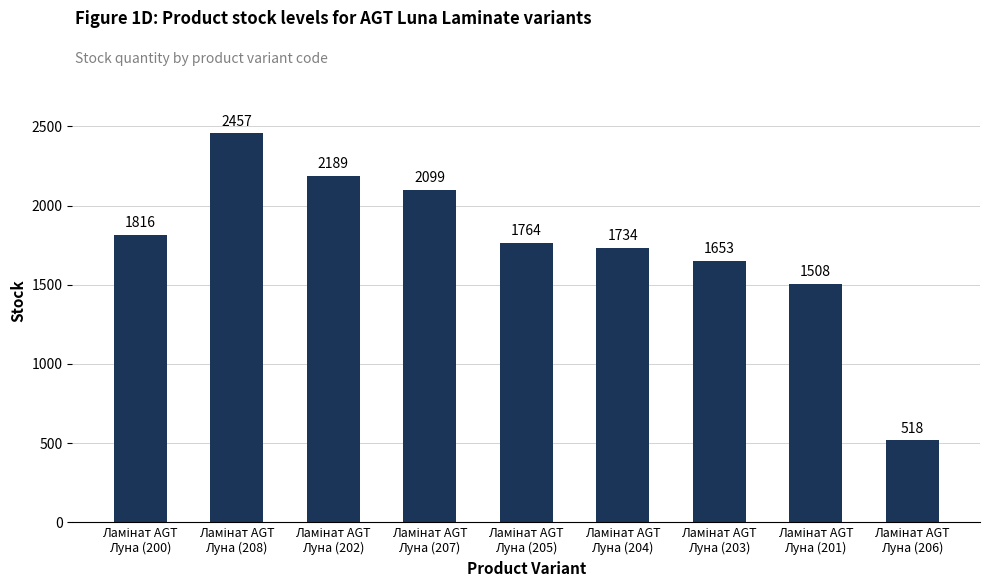

What is the value of the 8th bar from the left?

1508